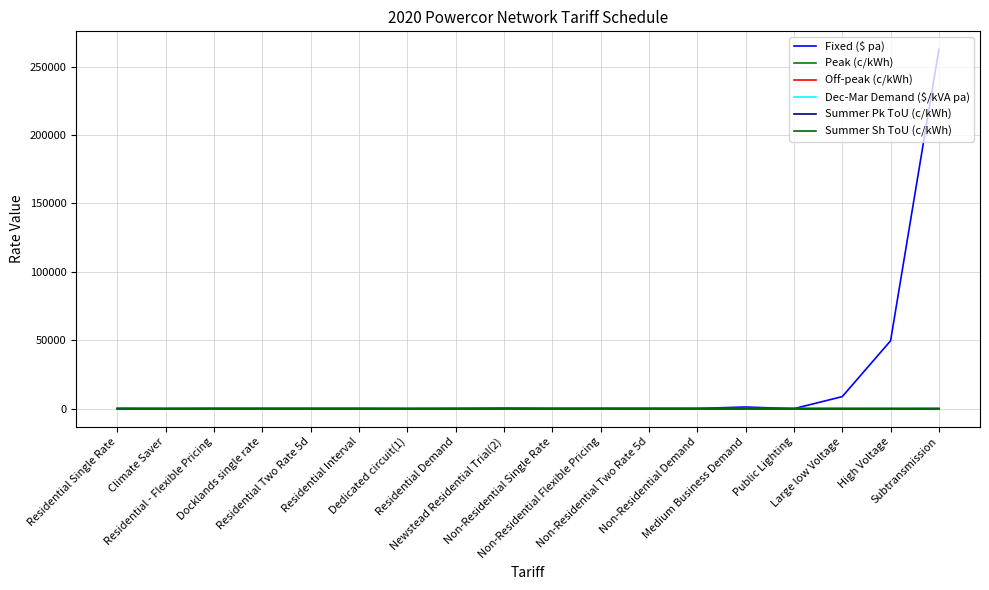

Which series has the largest total across all categories?

Fixed ($ pa)